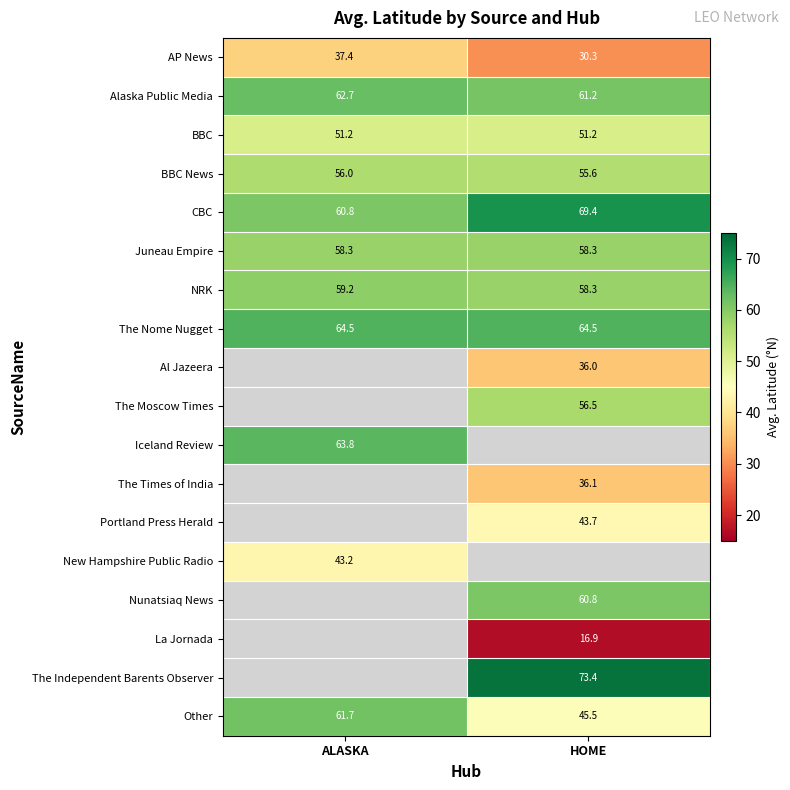

What is the difference between the CBC values at HOME and ALASKA?

8.6